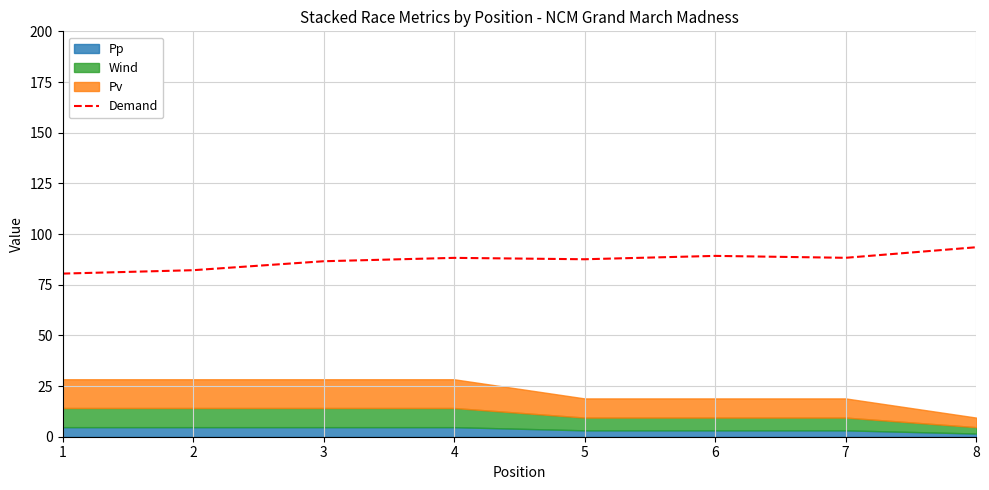

Reading left to right, transcribe all the data shown in this chart.

80.5	82.2	86.6	88.2	87.6	89.2	88.3	93.5